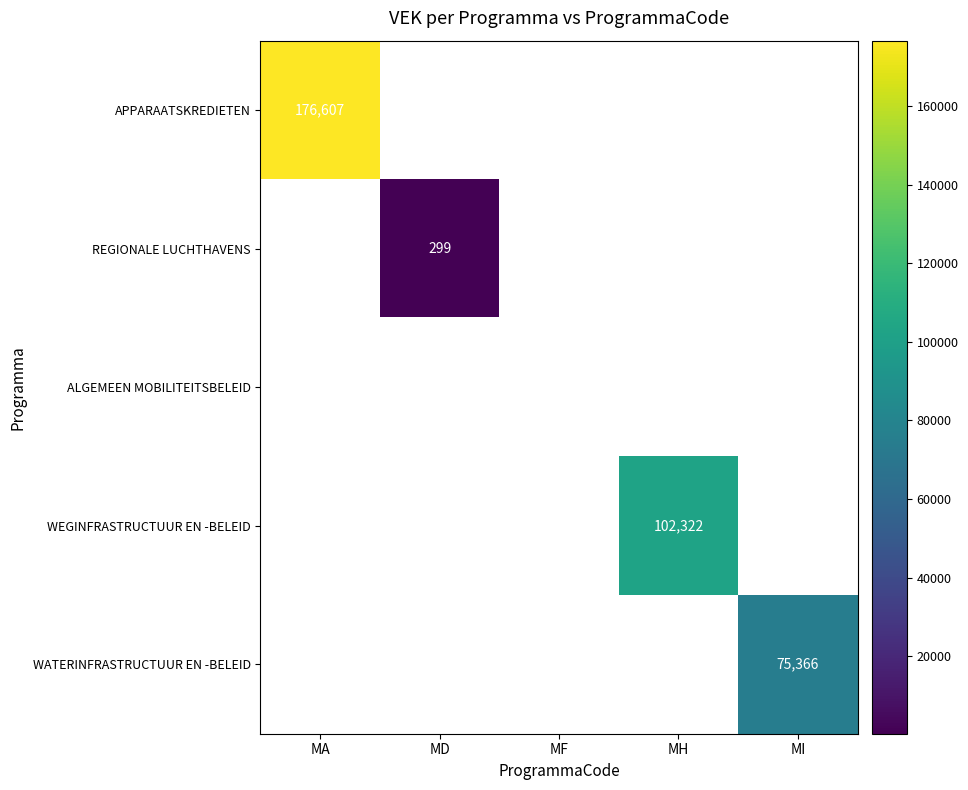

Is the value of WEGINFRASTRUCTUUR EN -BELEID at MH greater than the value of REGIONALE LUCHTHAVENS at MD?

Yes